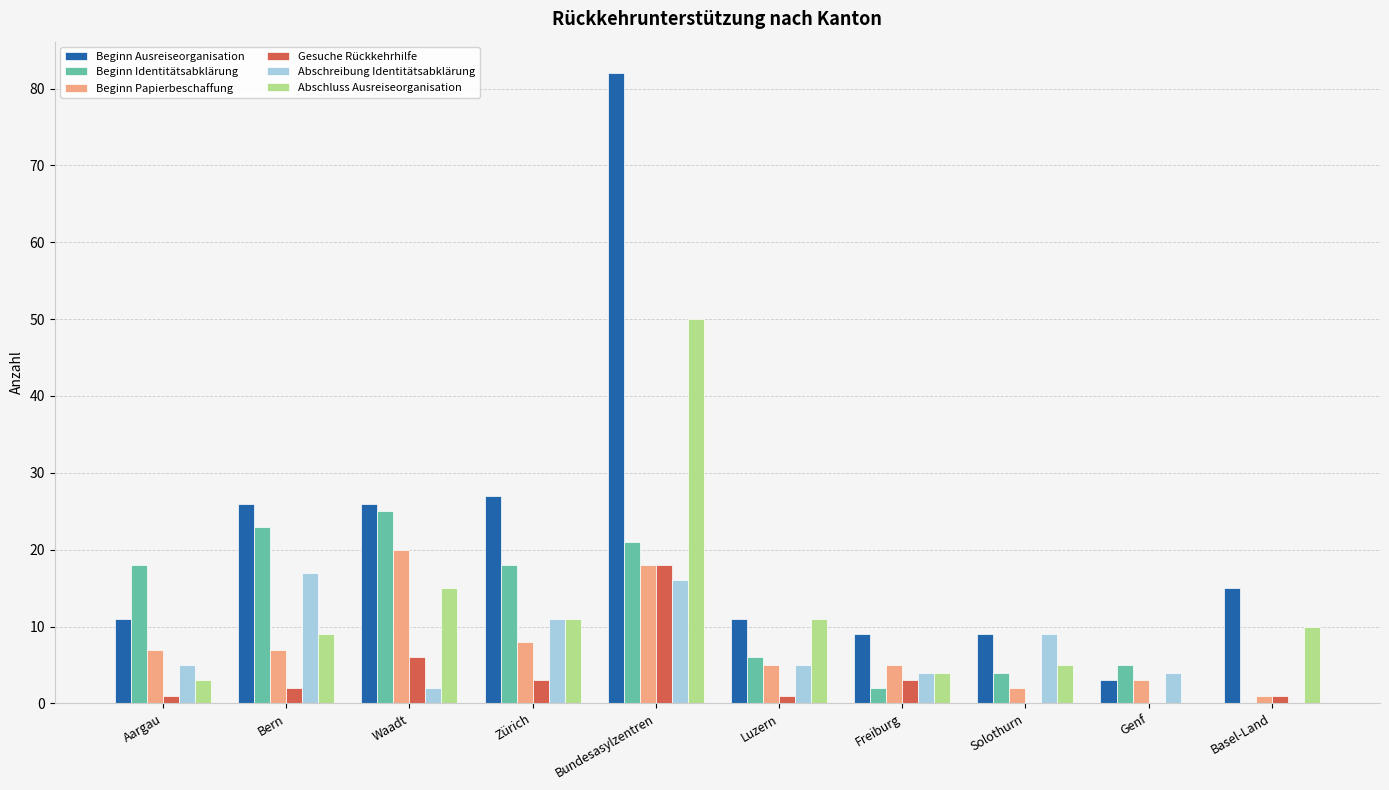

What is the difference between the Beginn Papierbeschaffung values at Bern and Luzern?

2